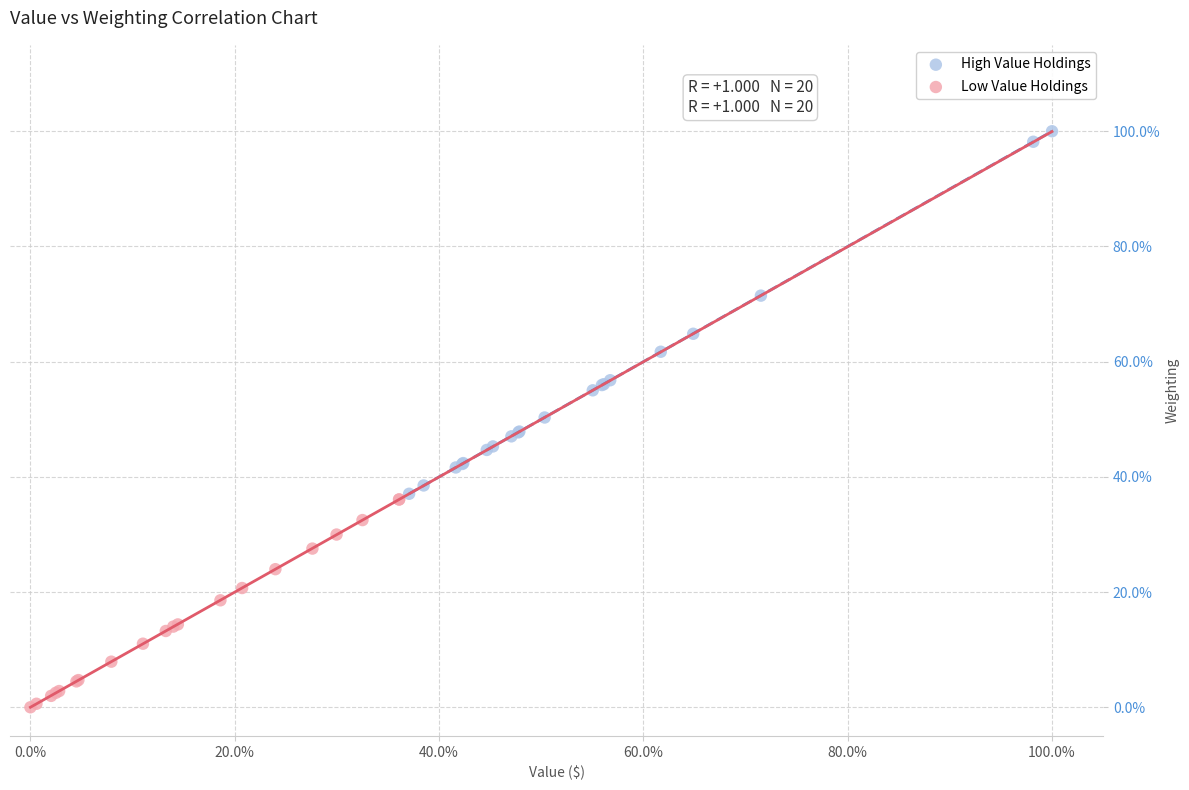

Which series has the widest spread of Y values?

High Value Holdings